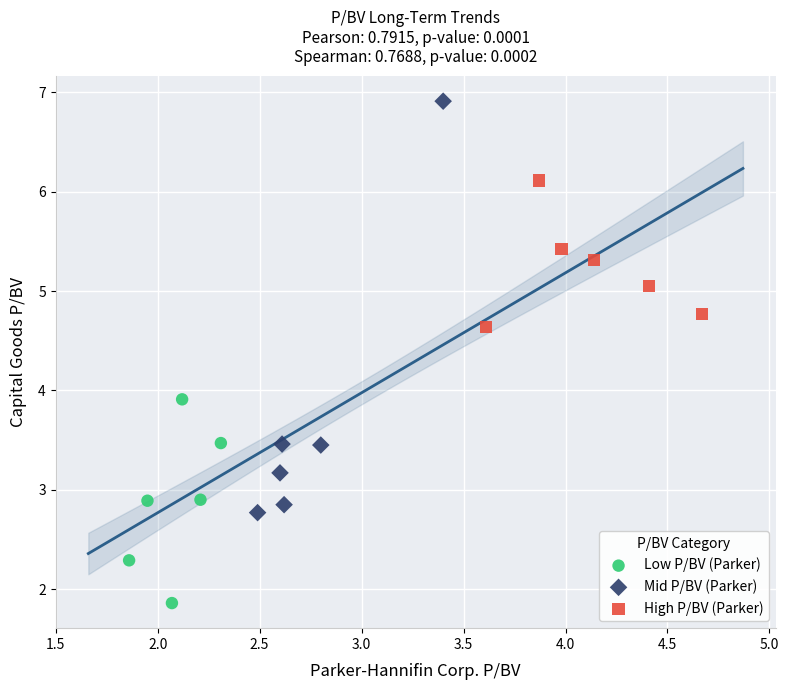

Which series reaches the maximum Y coordinate?

Mid P/BV (Parker)